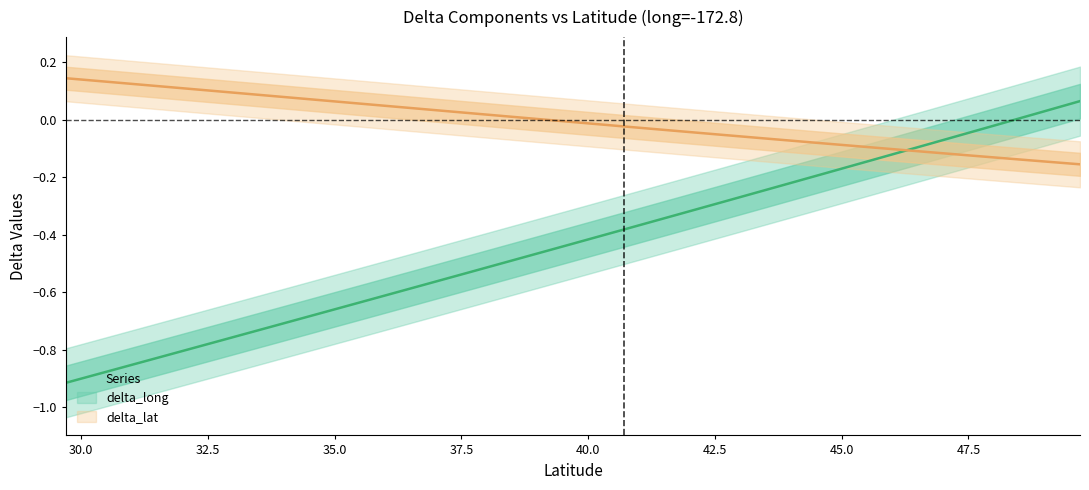

Which category has the highest value across all series?

29.7